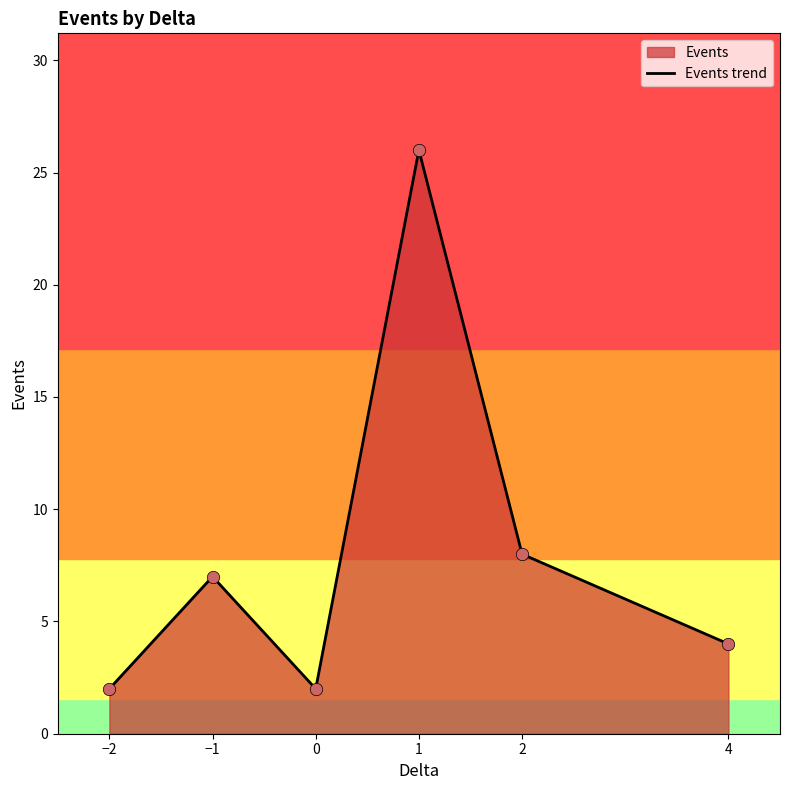

Which has a higher value, 2 or 1?

1